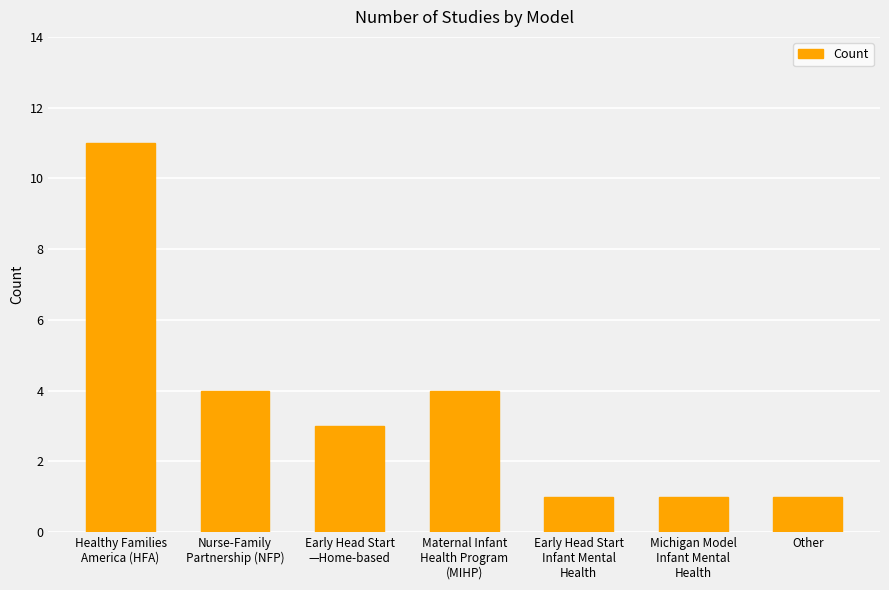

True or false: the data shows 7 at Nurse-Family
Partnership (NFP).

False